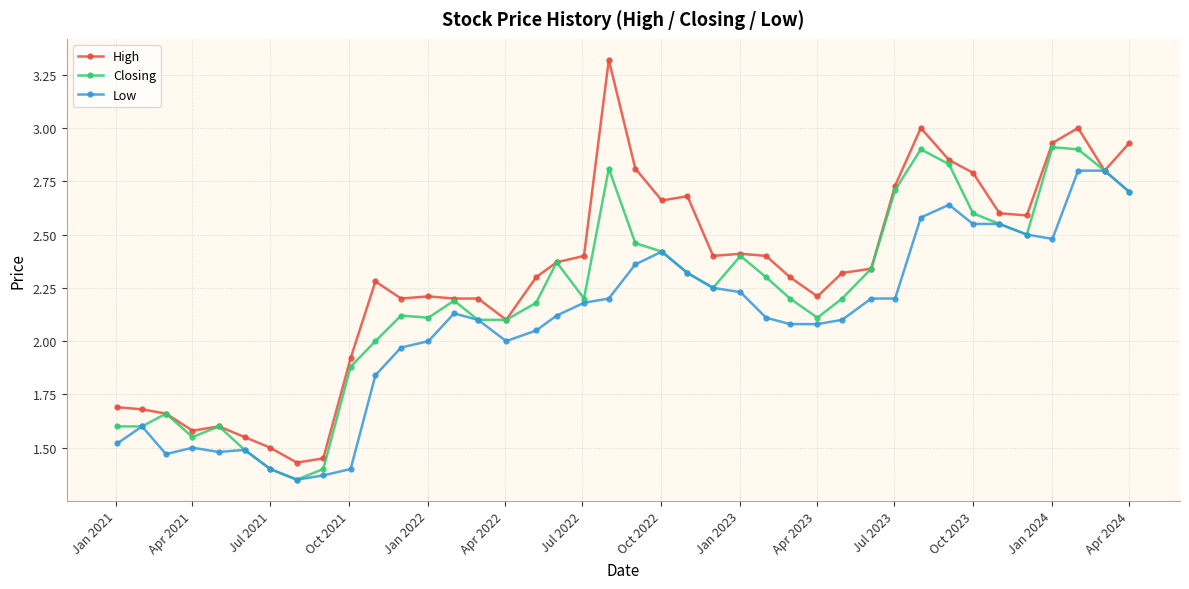

What is the greatest value displayed?

3.3